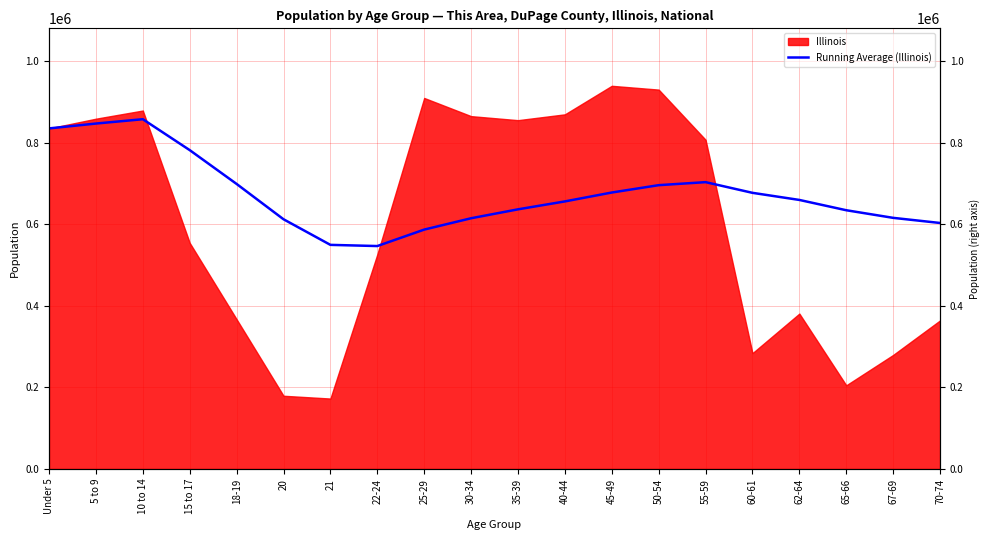

At which label does the data first exceed 660083?

Under 5